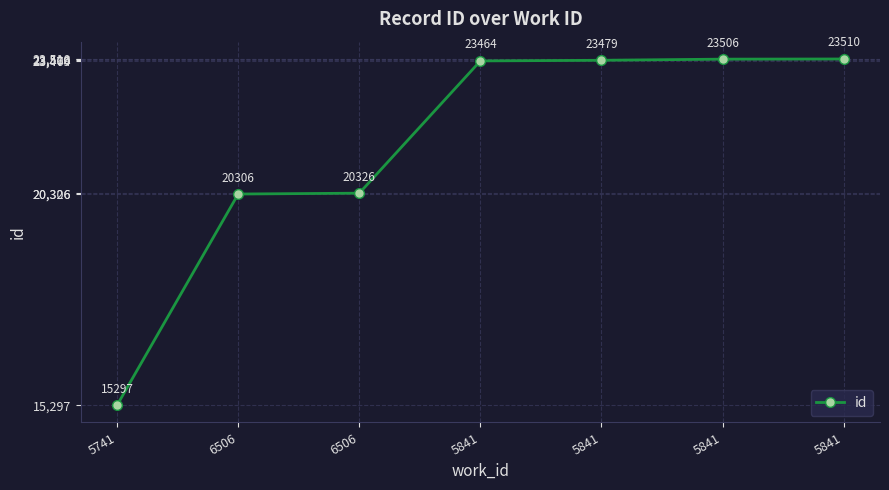

What is the change in value from 6506 to 5841?

+3204